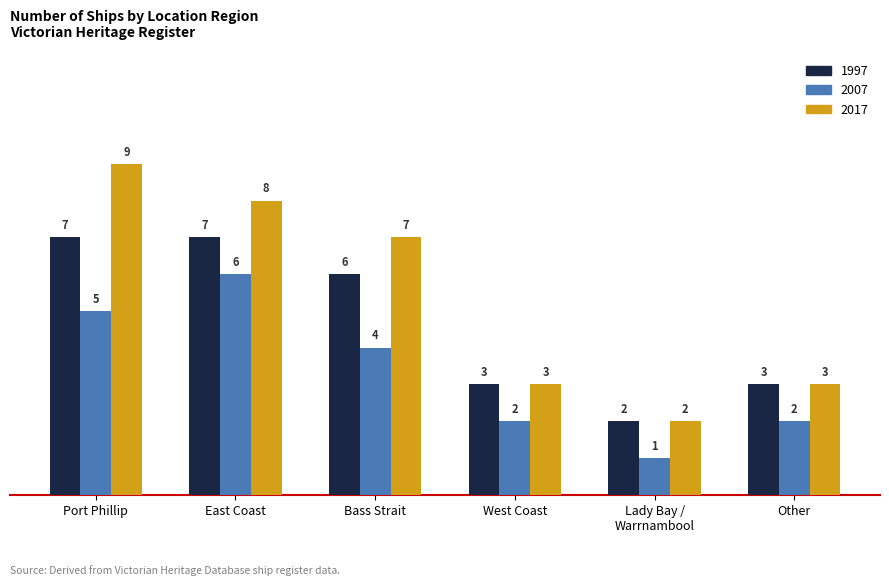

Is it true that 2017 equals 3 at Other?

True